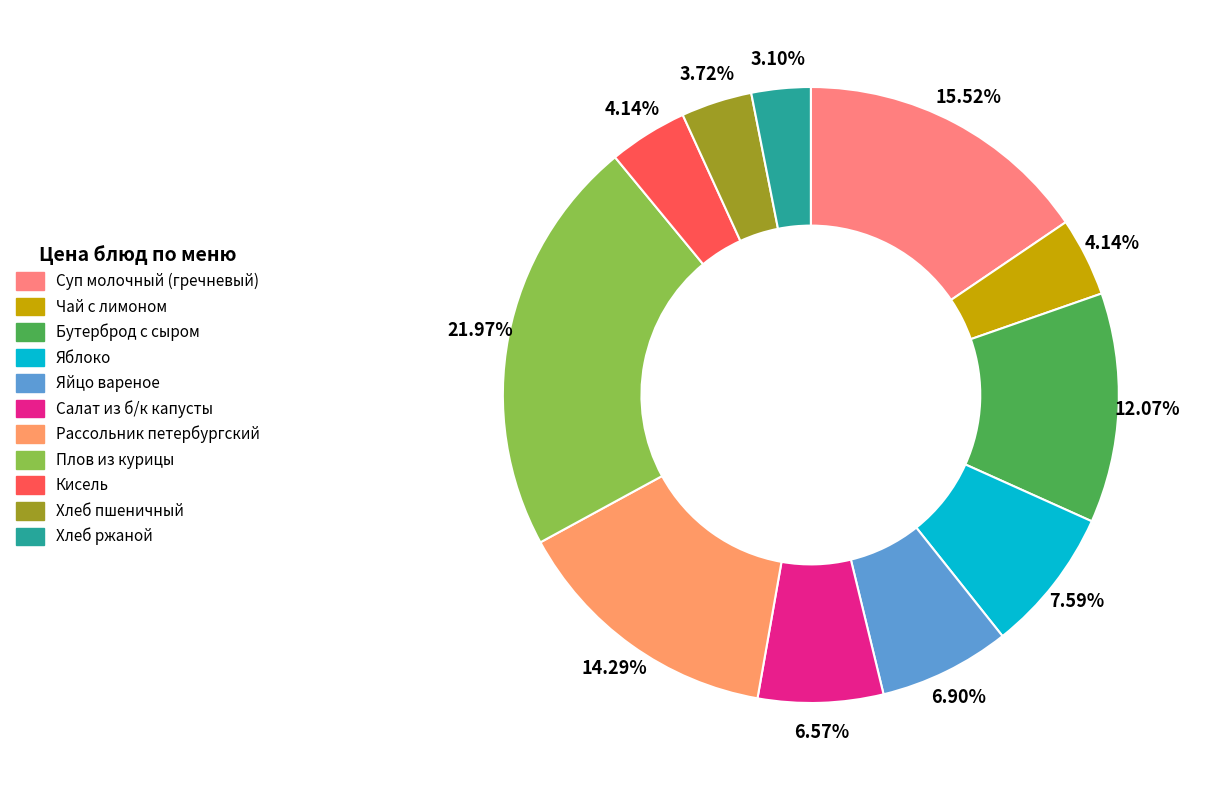

To the nearest percent, what percentage of the pie is Рассольник петербургский?

14%